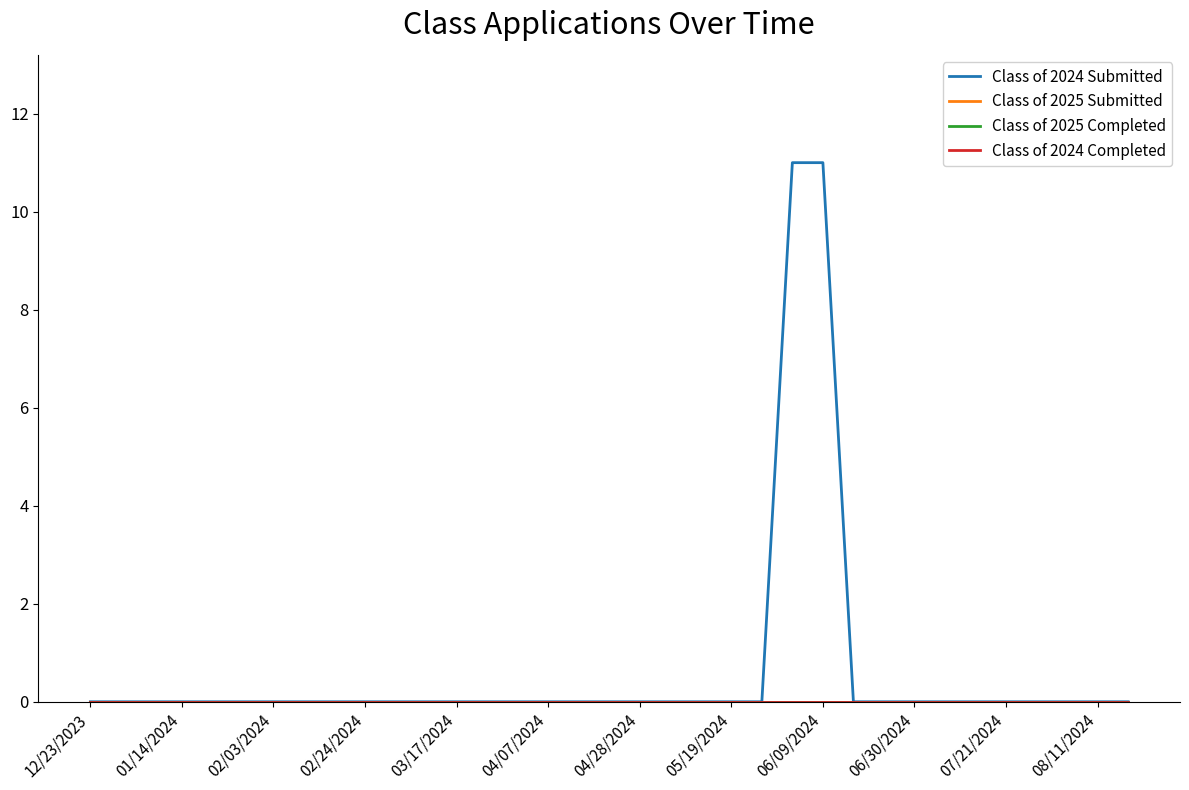

True or false: Class of 2024 Submitted and Class of 2025 Submitted intersect in this chart.

False